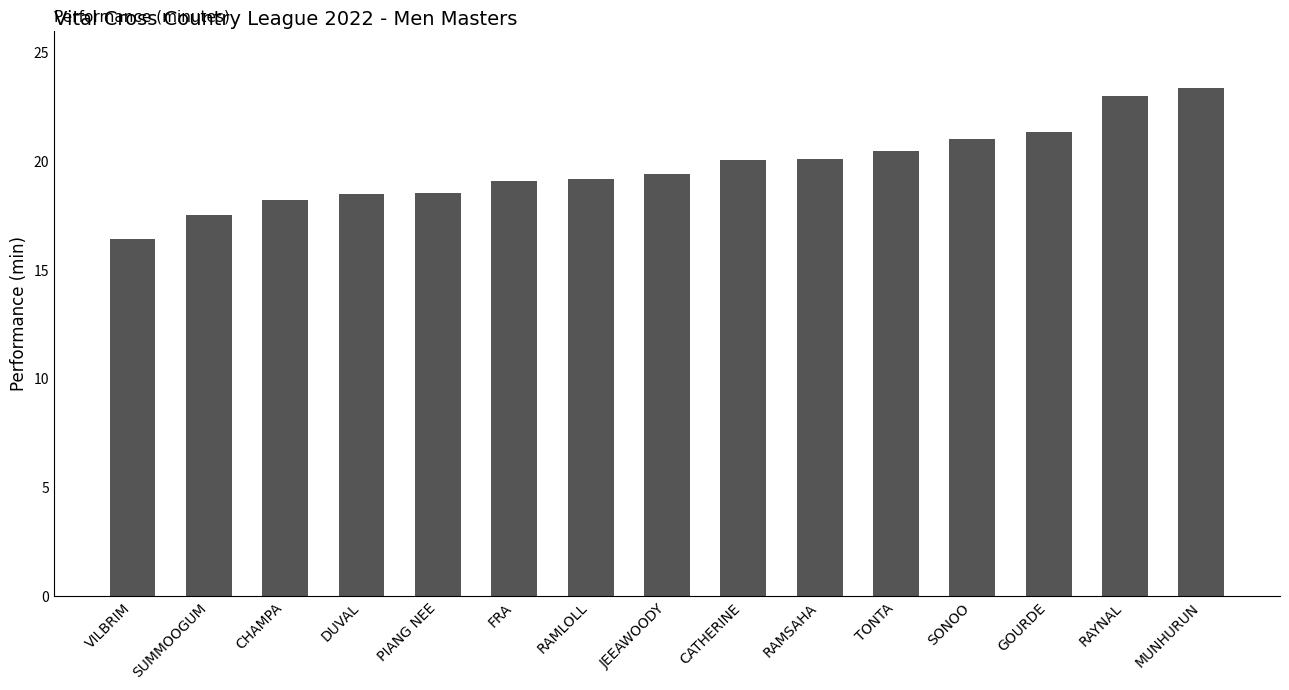

The chart shows a value of 19.2 at RAMLOLL. True or false?

True